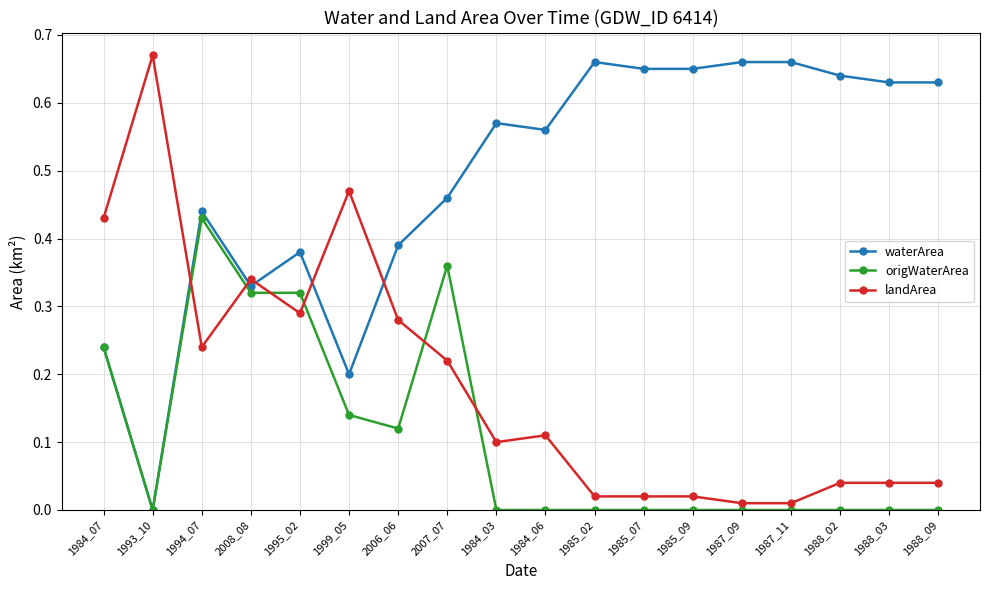

Which series has the largest total across all categories?

waterArea